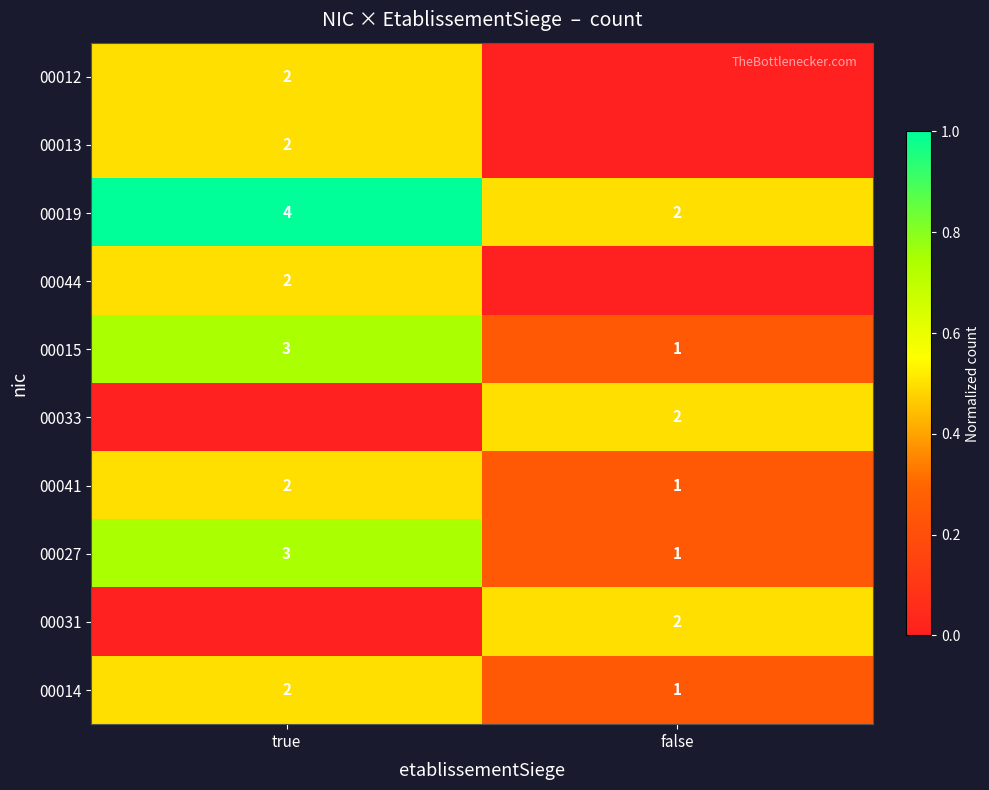

What is the sum of the 00041 values at false and true?

3